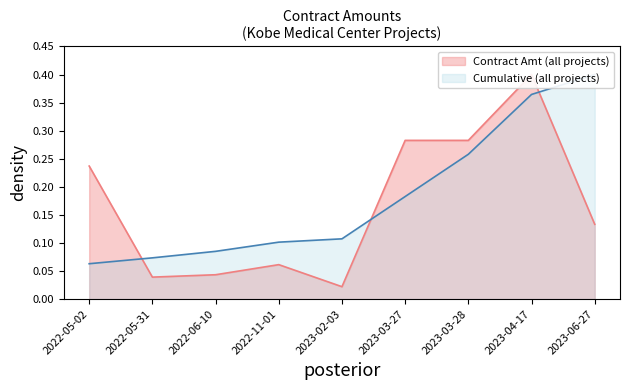

The chart shows a value of 0.4 at 2023-03-27. True or false?

False